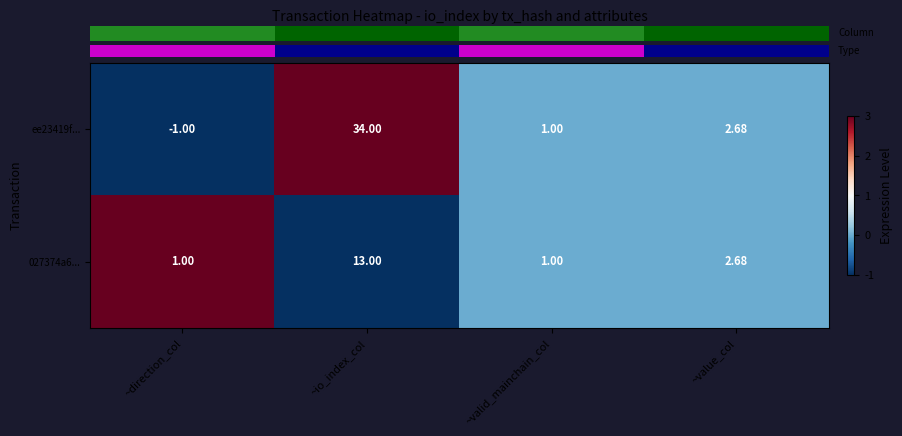

Which series changed the most between ~io_index_col and ~valid_mainchain_col?

ee23419f...